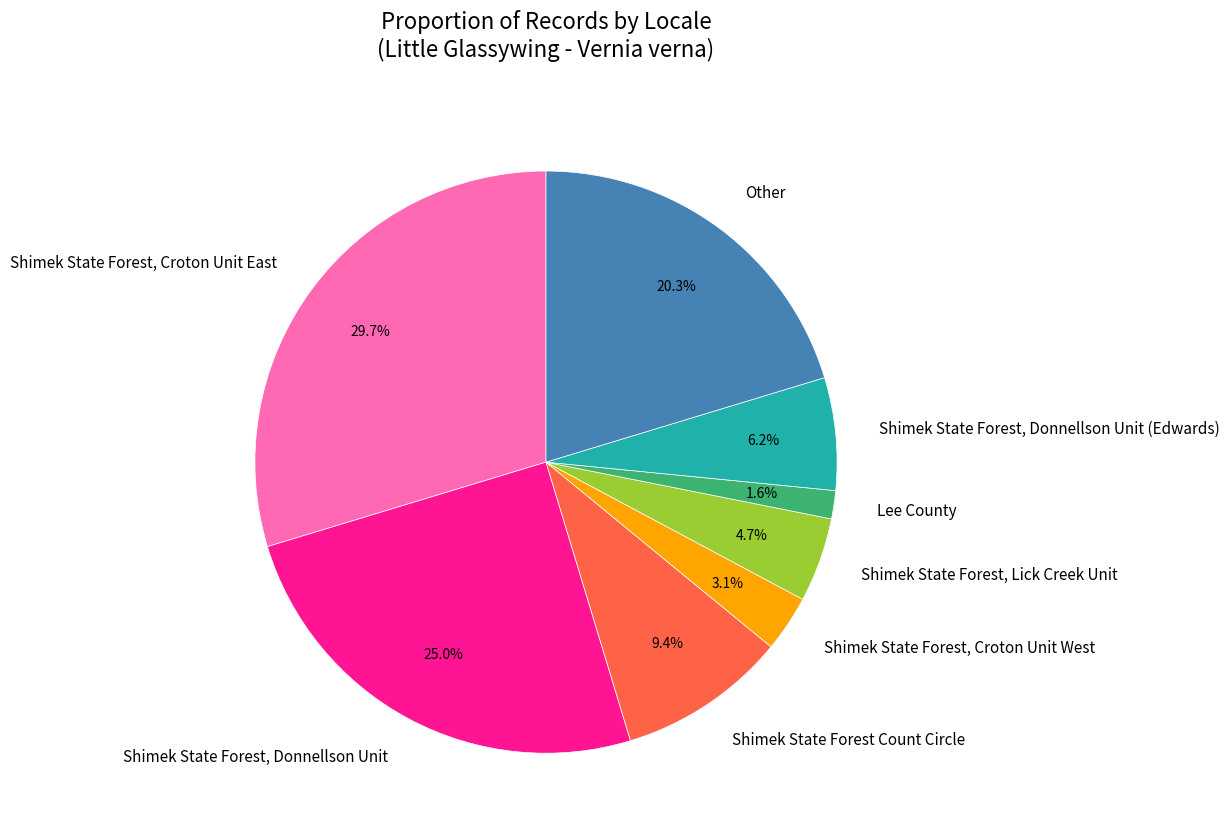

To the nearest percent, what is the combined percentage of Shimek State Forest, Lick Creek Unit and Shimek State Forest, Croton Unit West?

24%